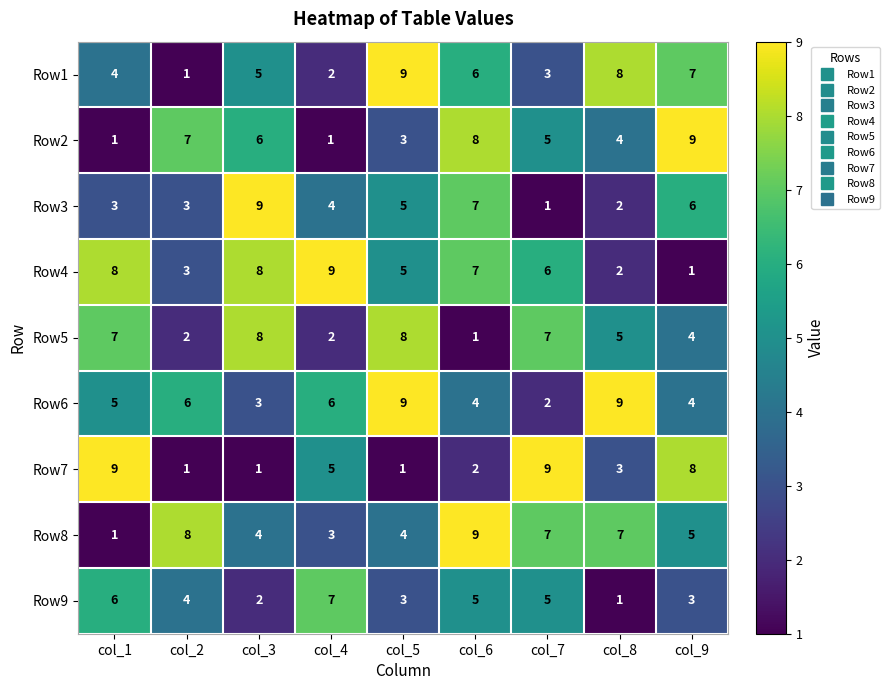

The value of Row5 at col_8 is 5. True or false?

True